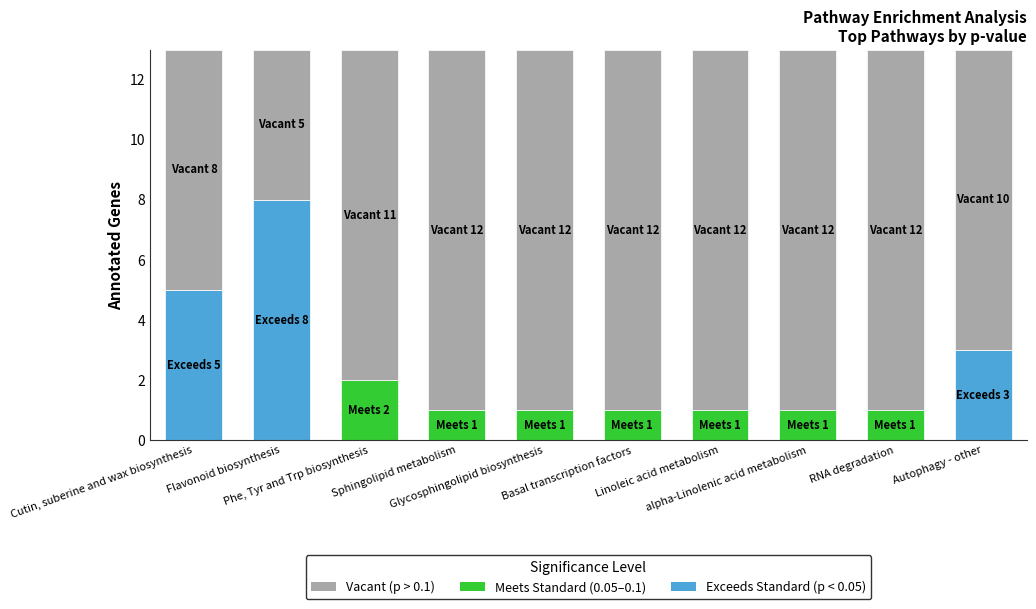

Does the chart contain stacked bars?

Yes